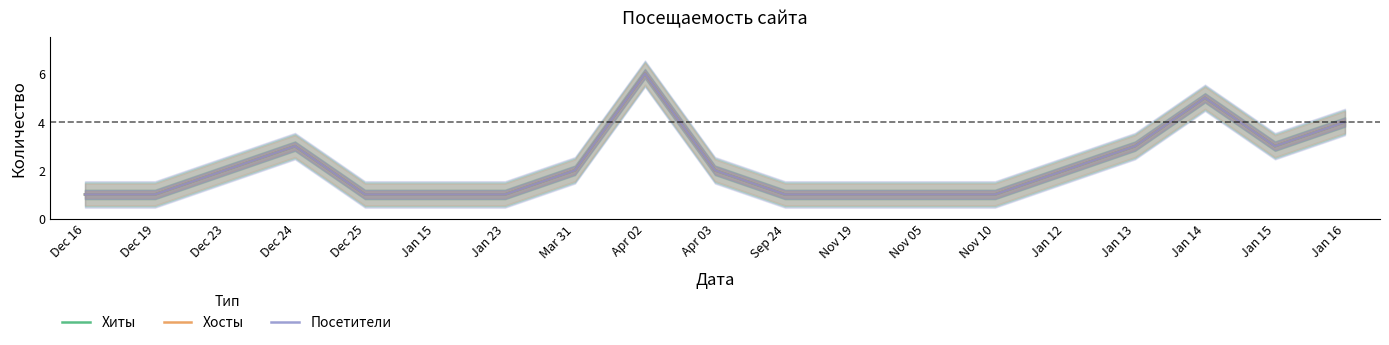

True or false: Посетители has a value of 3 at Apr 03.

False